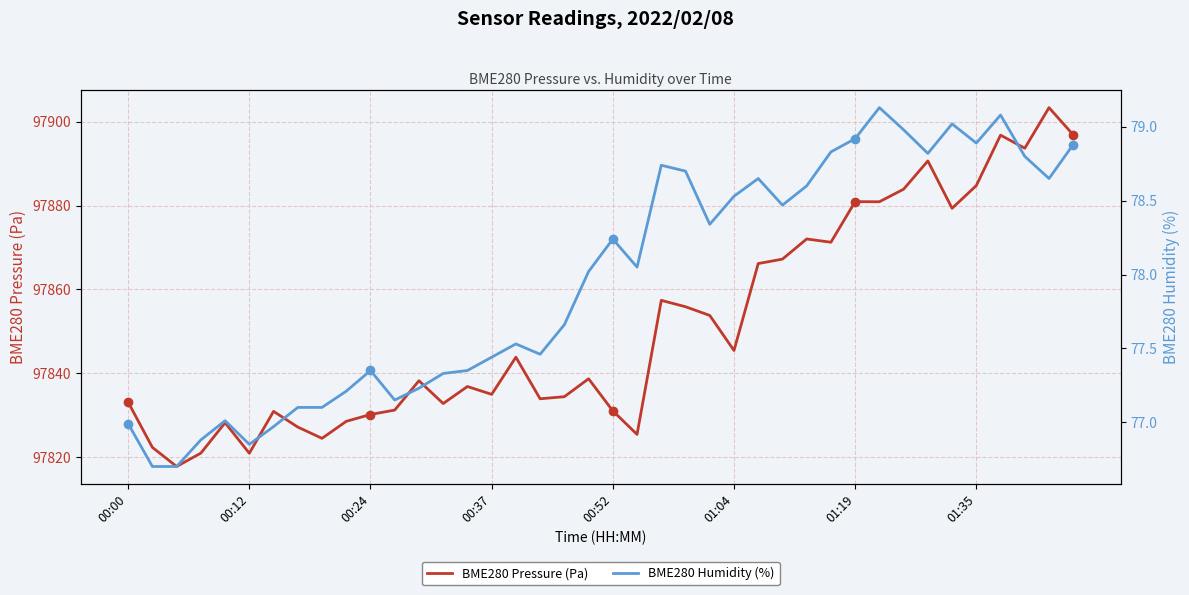

What is the minimum value for BME280 Pressure (Pa)?

97817.8